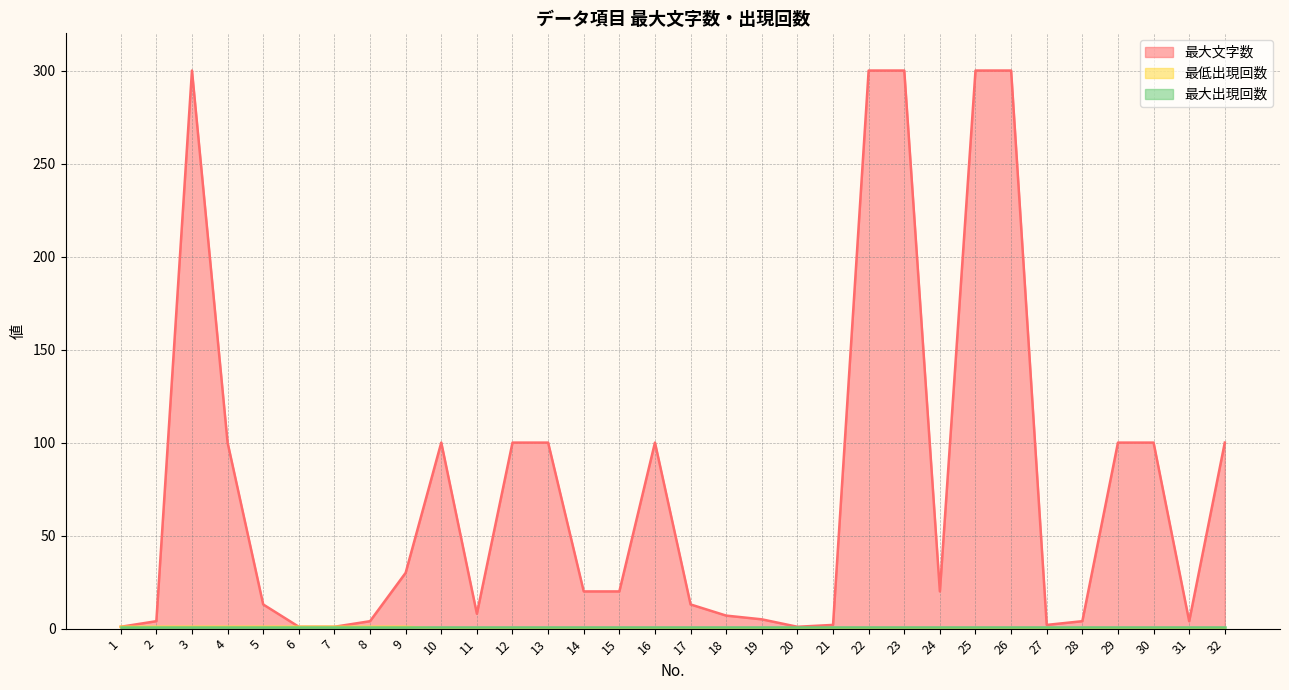

Is it true that 最低出現回数 equals 0 at 27?

False